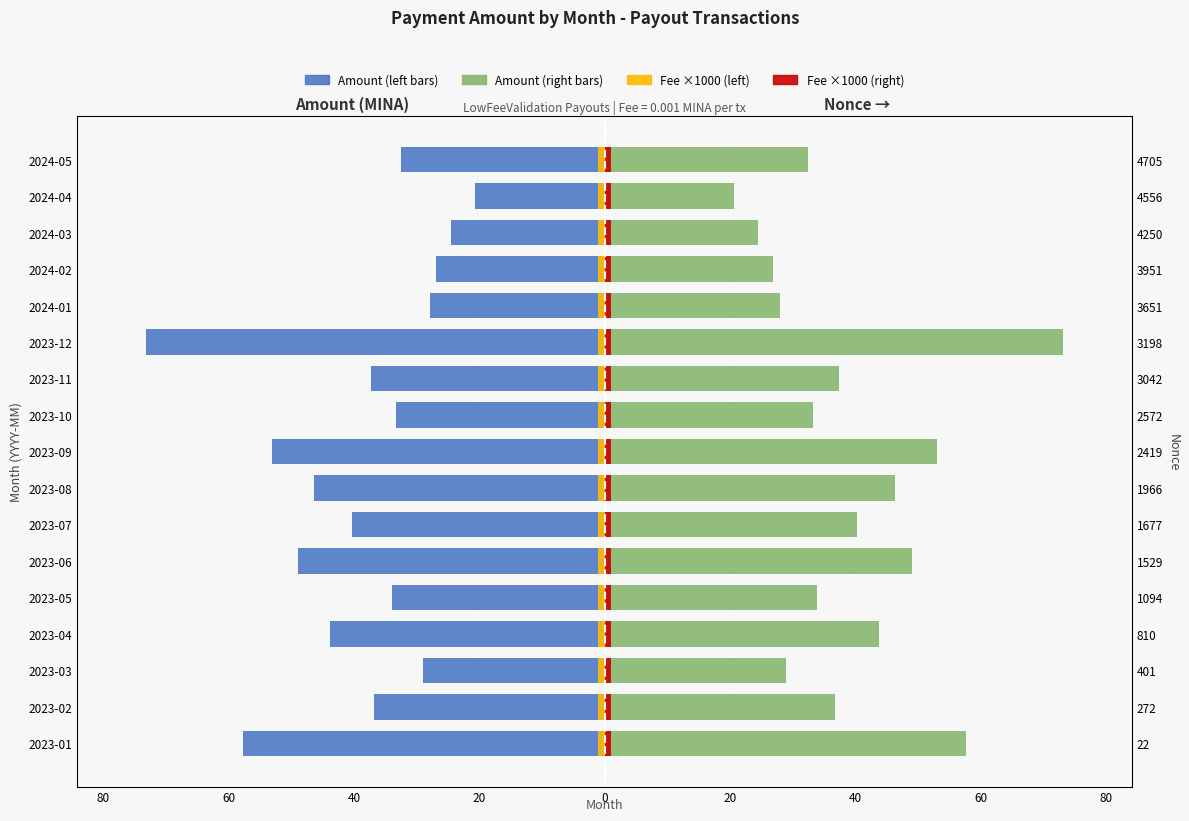

Reading right to left, list all the values displayed in this chart.

Amount (left/even months): -32.4	-20.7	-24.5	-26.8	-27.9	-73.2	-37.4	-33.3	-53.1	-46.4	-40.3	-49.0	-33.9	-43.7	-28.9	-36.7	-57.7
Amount (right/odd months): 32.4	20.7	24.5	26.8	27.9	73.2	37.4	33.3	53.1	46.4	40.3	49.0	33.9	43.7	28.9	36.7	57.7
Fee ×1000 (left): 0.7	0.7	0.7	0.7	0.7	0.7	0.7	0.7	0.7	0.7	0.7	0.7	0.7	0.7	0.7	0.7	0.7
Fee ×1000 (right): 0.7	0.7	0.7	0.7	0.7	0.7	0.7	0.7	0.7	0.7	0.7	0.7	0.7	0.7	0.7	0.7	0.7